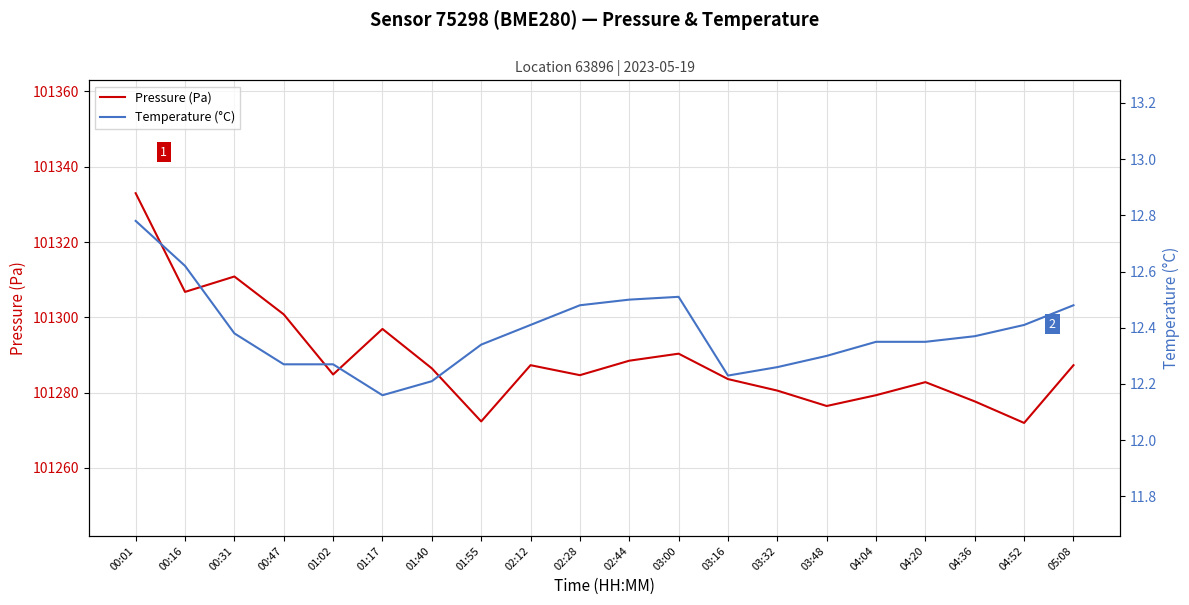

What is the lowest value of the Pressure (Pa) series?

101271.9